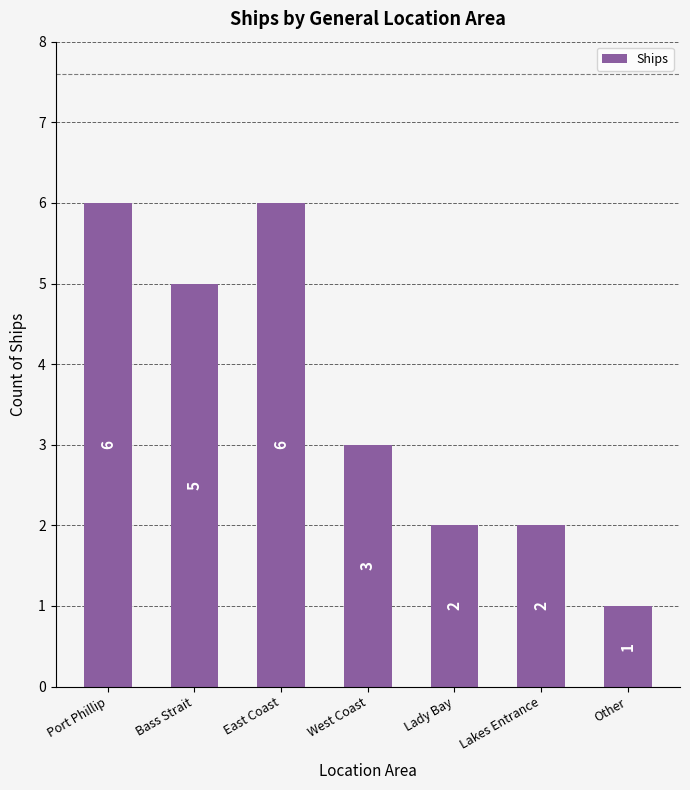

What is the maximum value shown in the chart?

6